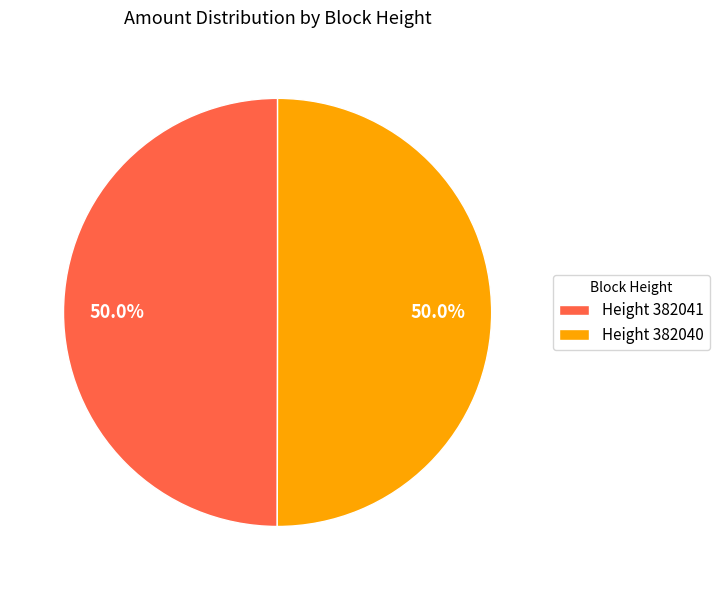

Combined, do Height 382040 and Height 382041 account for over 50%?

Yes